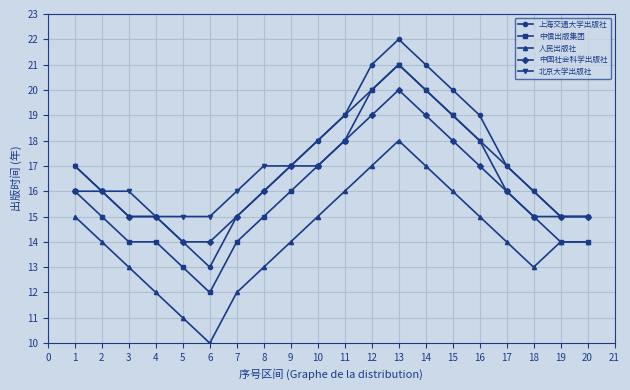

What is the value of the 北京大学出版社 point at the 4th from the left?

15